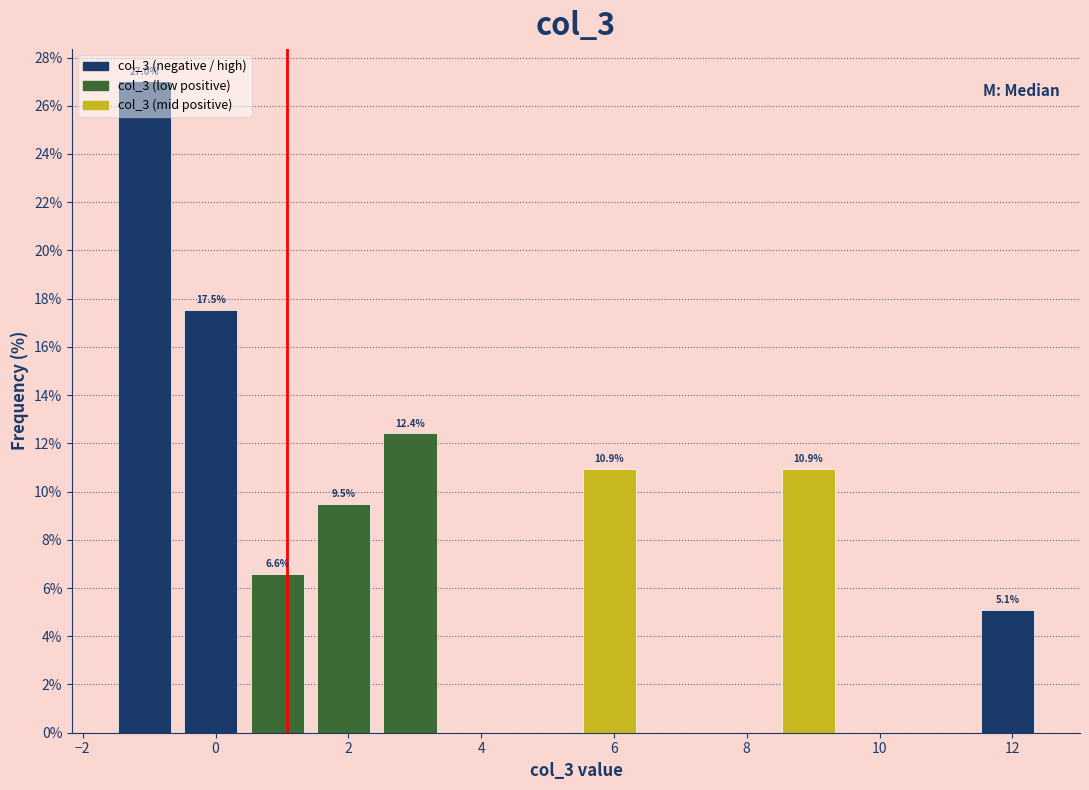

Which range on the x-axis has the tallest bar?

-1.6 to -0.6